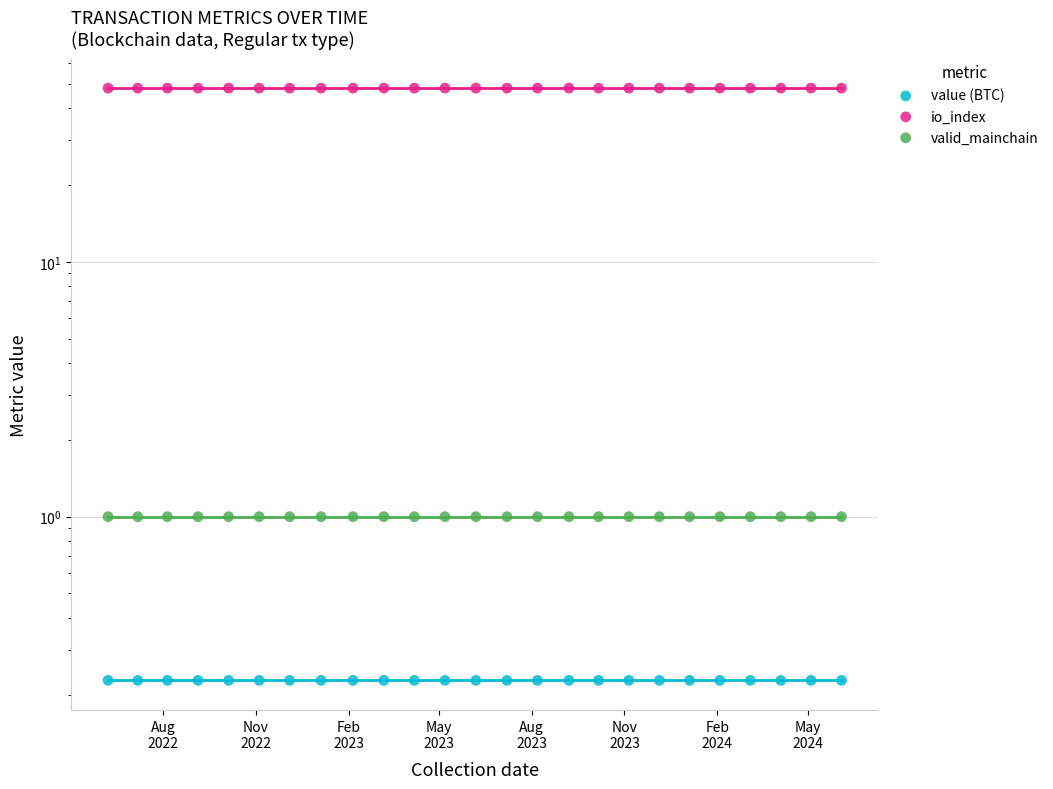

Which series has the largest Y range (max minus min)?

value (BTC)